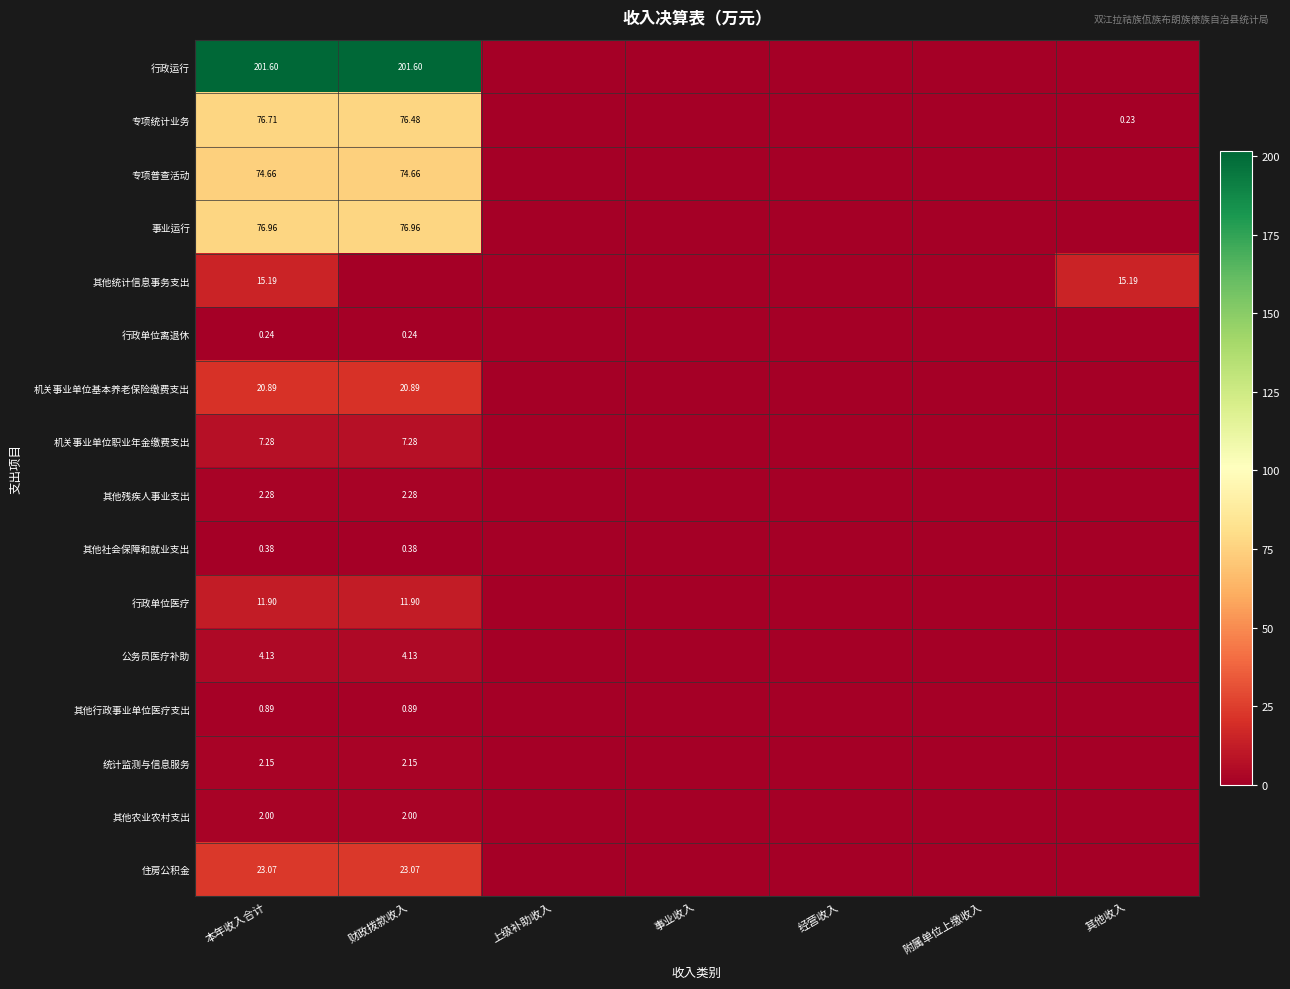

Rank the series at 本年收入合计 from lowest to highest value.

行政单位离退休, 其他社会保障和就业支出, 其他行政事业单位医疗支出, 其他农业农村支出, 统计监测与信息服务, 其他残疾人事业支出, 公务员医疗补助, 机关事业单位职业年金缴费支出, 行政单位医疗, 其他统计信息事务支出, 机关事业单位基本养老保险缴费支出, 住房公积金, 专项普查活动, 专项统计业务, 事业运行, 行政运行